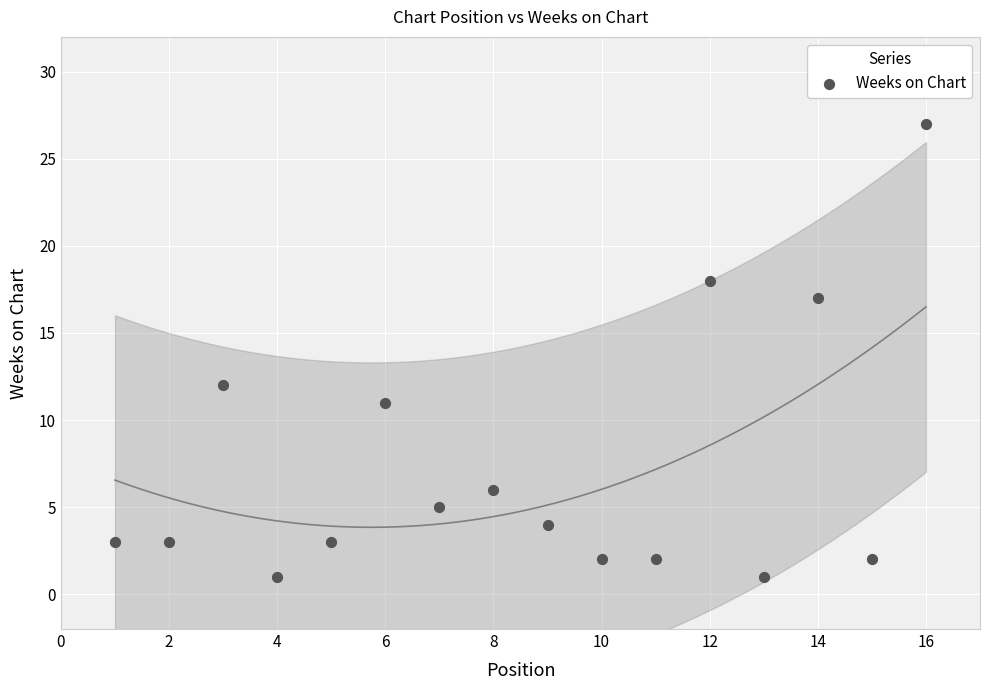

What Y value in the scatter plot is closest to 14?

12